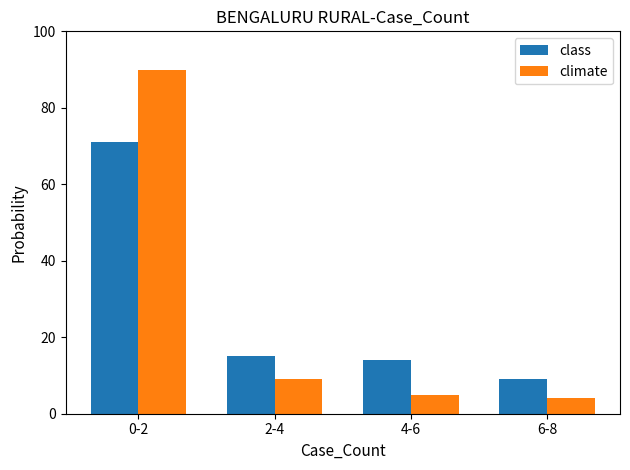

Rank the series by their maximum value, from lowest to highest.

class, climate